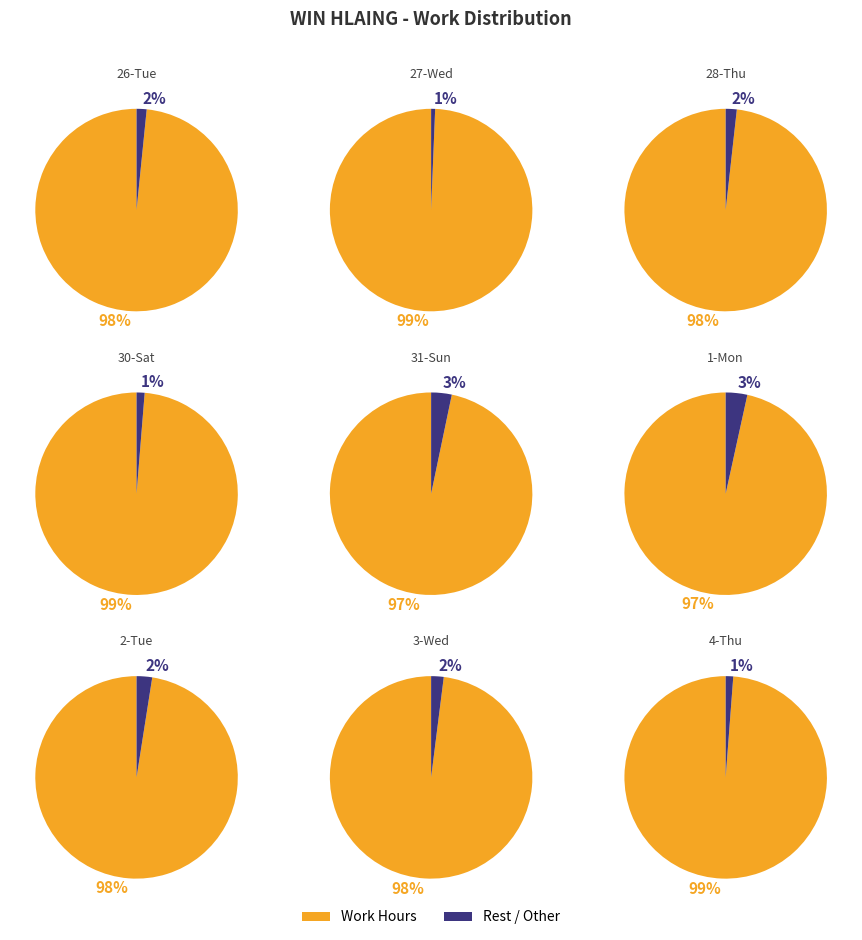

To the nearest percent, what portion does 1-Mon represent?

6%